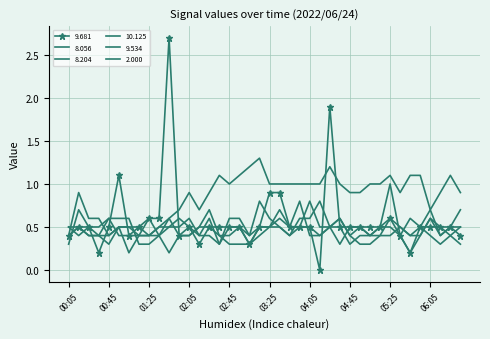

List the series in order of their peak value, lowest first.

10.125, 8.204, 9.534, 8.056, 2.000, 9.681